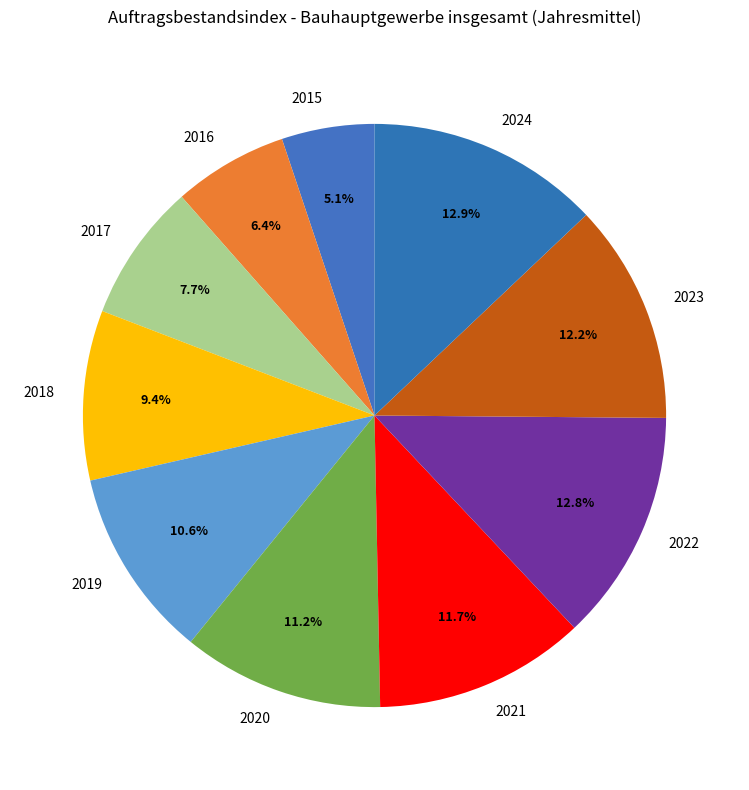

How many slices are in this pie chart?

10